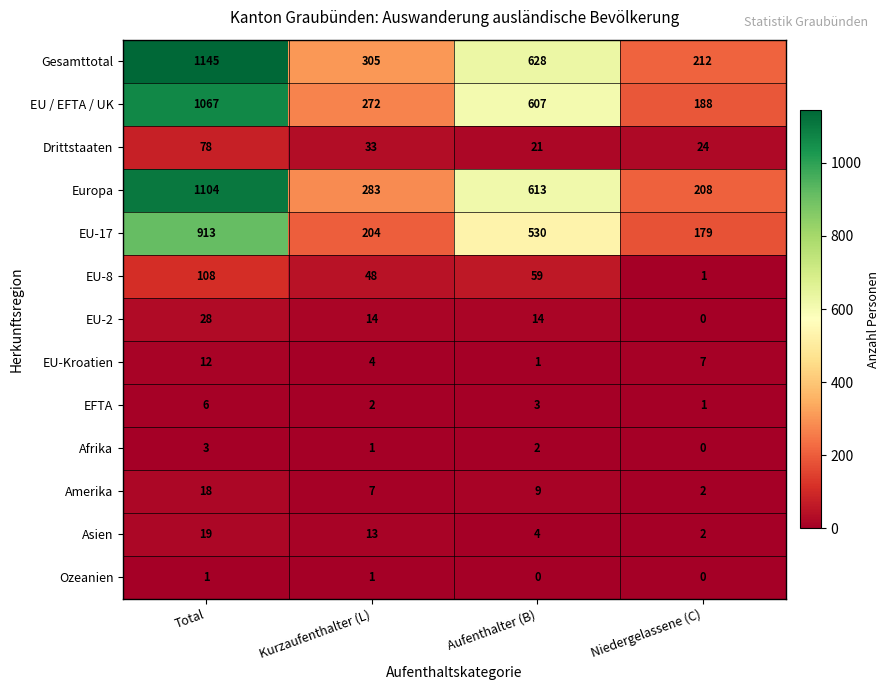

What is the maximum value shown in the chart?

1145